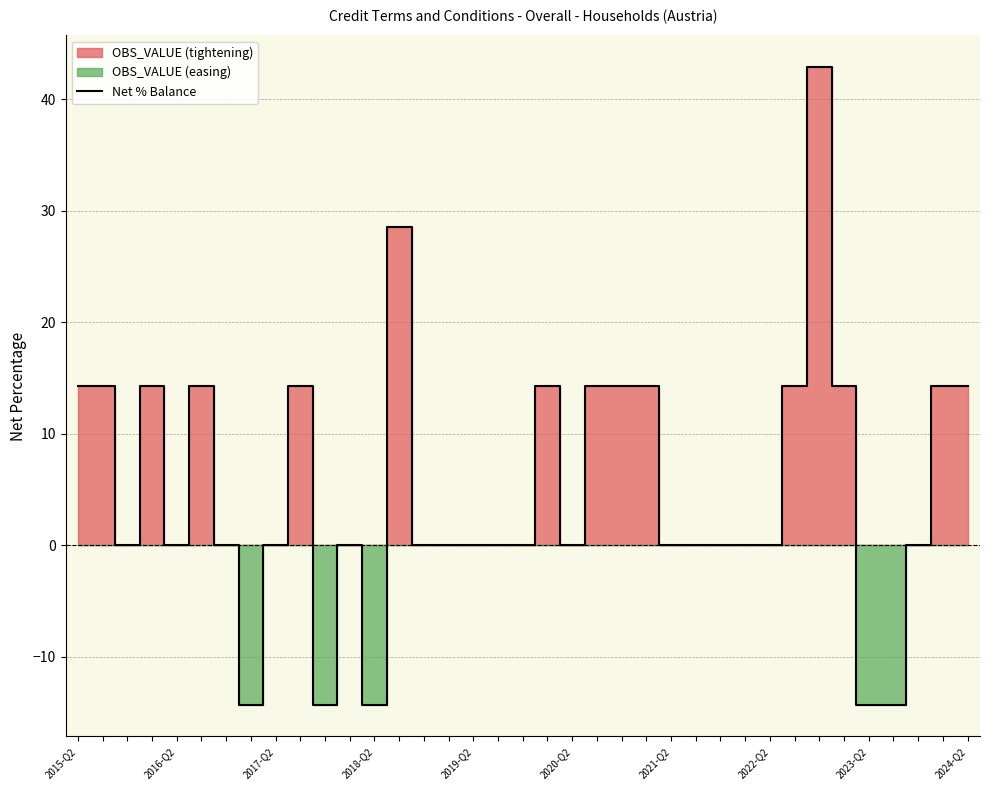

Where is the first local minimum?

2017-Q2